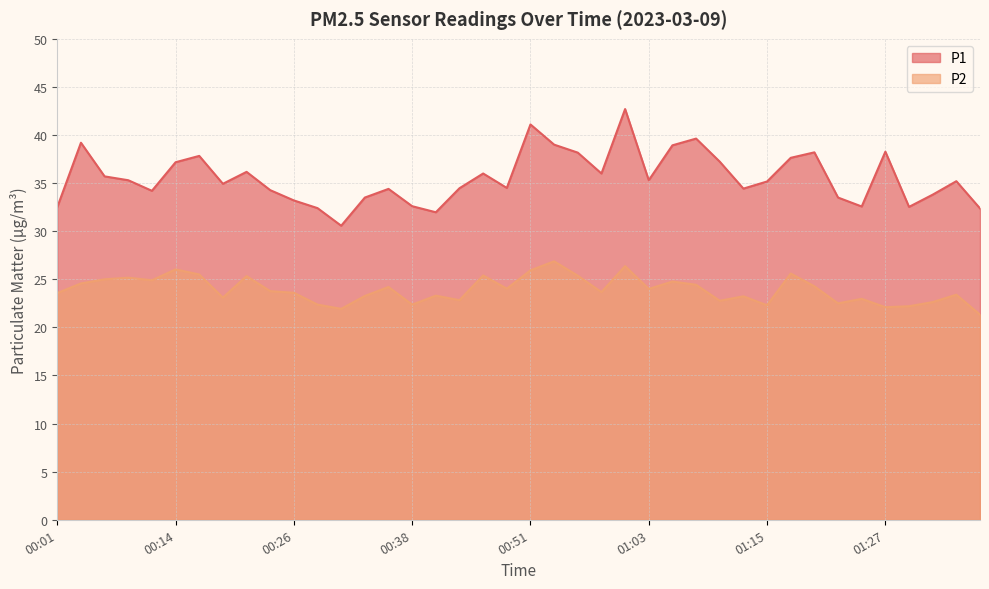

How many lines are shown in the chart?

2